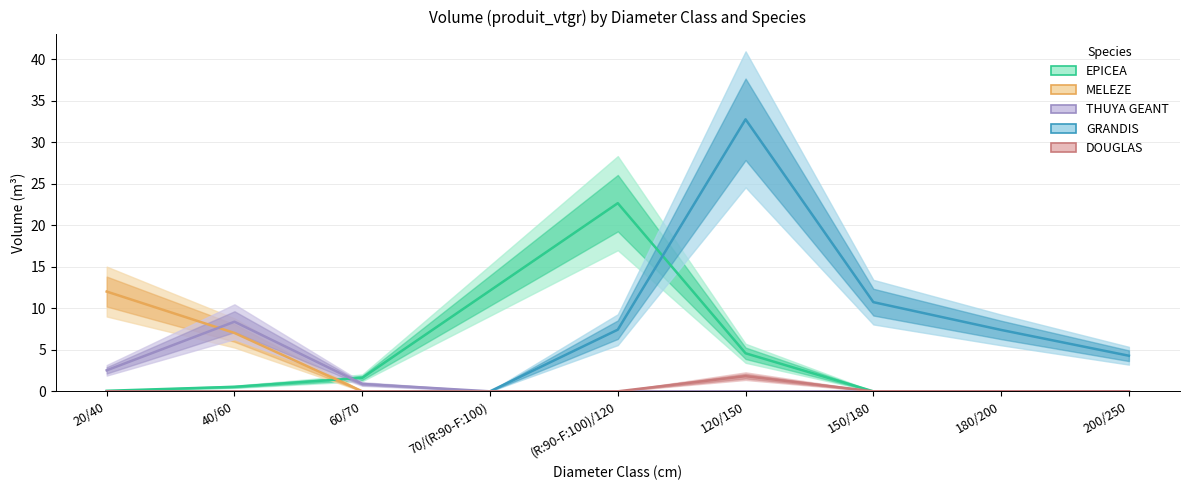

True or false: DOUGLAS and EPICEA cross at least once.

False